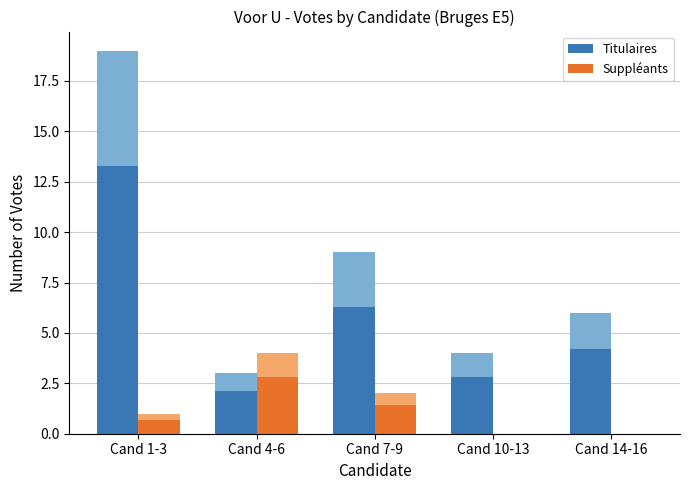

The Suppléants series shows 0.0 at Cand 14-16. True or false?

True